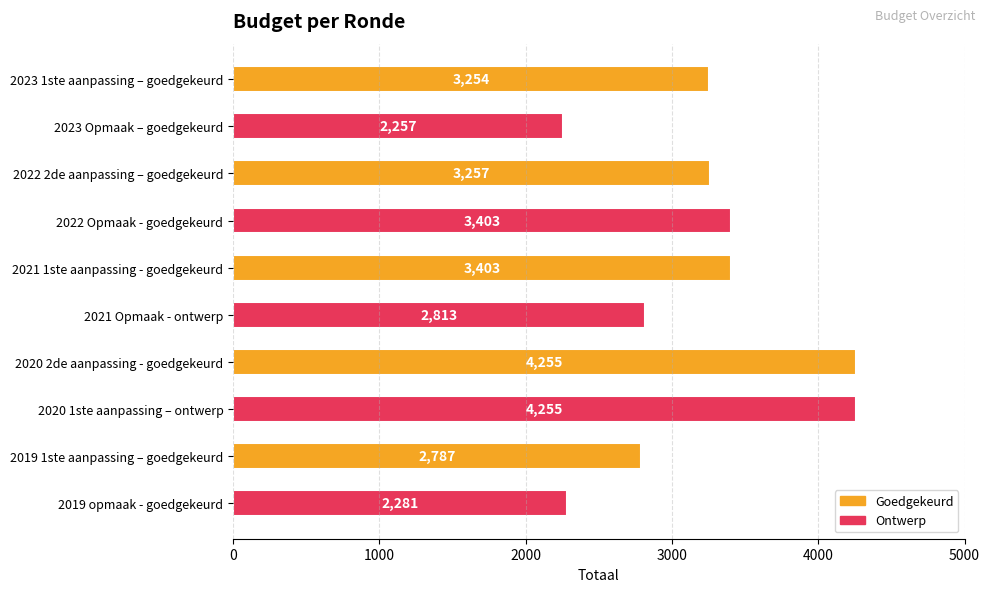

What position from the bottom is 2023 1ste aanpassing – goedgekeurd?

10